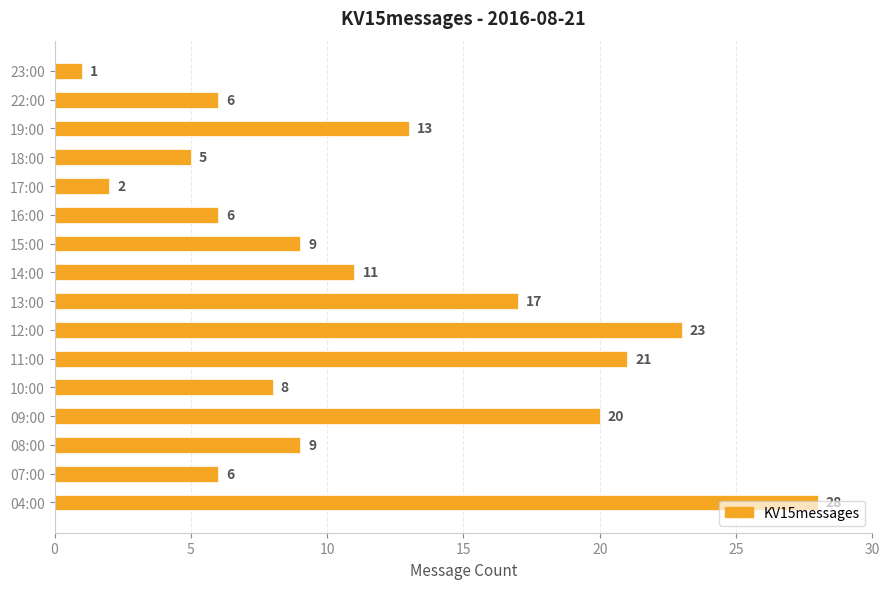

What is the minimum value shown in the chart?

1